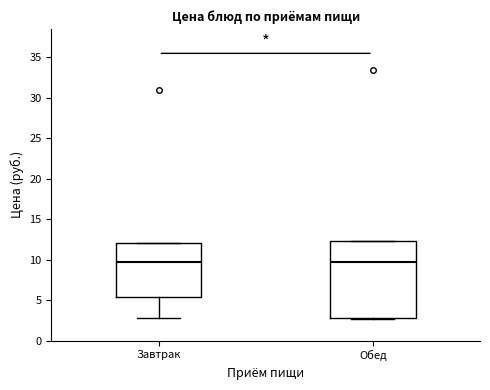

Reading left to right, read every box against the y-axis: the position of its median line, the range the box covers, and the ends of its whiskers. The values are not printed on the chart, so give them approximately, as read against the axis.

Завтрак: median 10.0, box 5.5 to 12.0, whiskers 3.0 to 12.0
Обед: median 10.0, box 3.0 to 12.5, whiskers 2.5 to 12.5